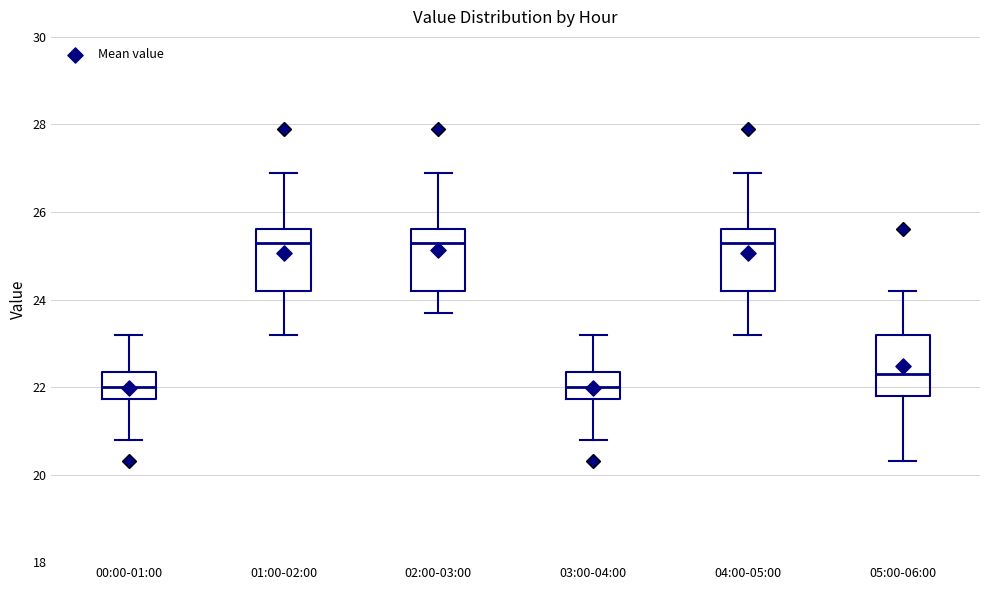

Where does the median line of the box for 04:00-05:00 sit on the y-axis? The values are not printed on the chart, so give them approximately, as read against the axis.

25.4